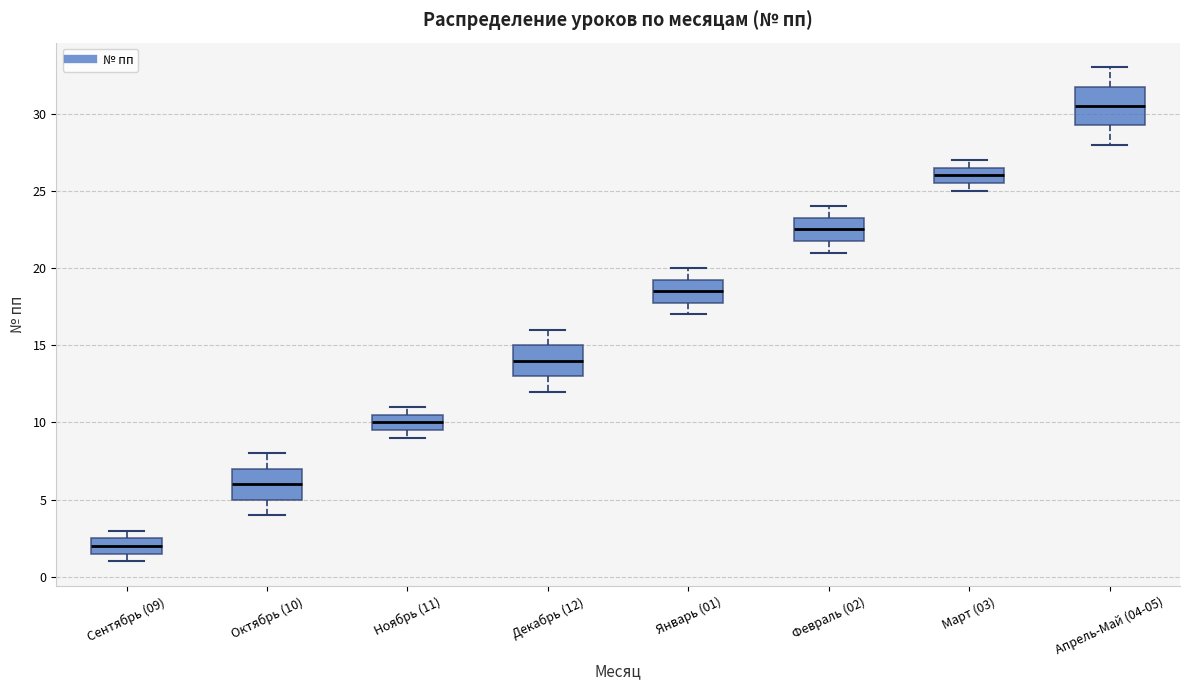

Which box's median line is the highest?

Апрель-Май (04-05)